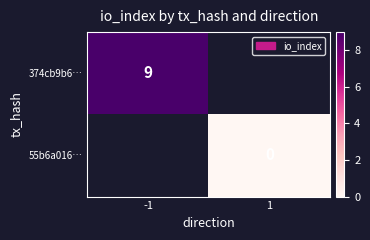

The value of 374cb9b6… at -1 is 9. True or false?

True